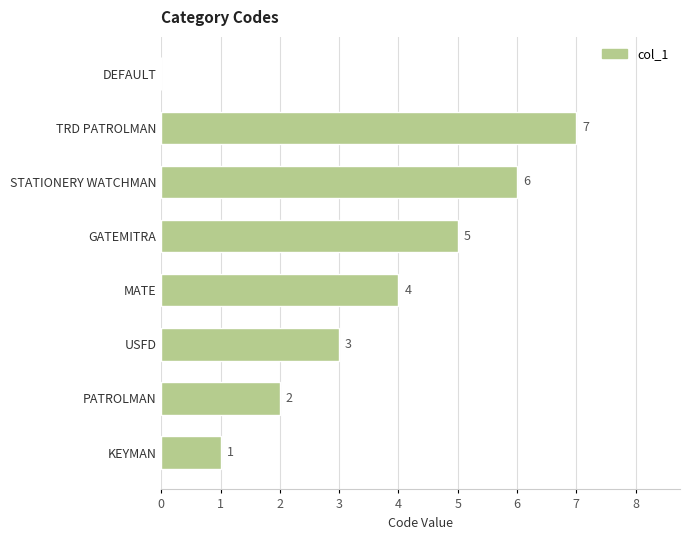

Which has a higher value, TRD PATROLMAN or KEYMAN?

TRD PATROLMAN